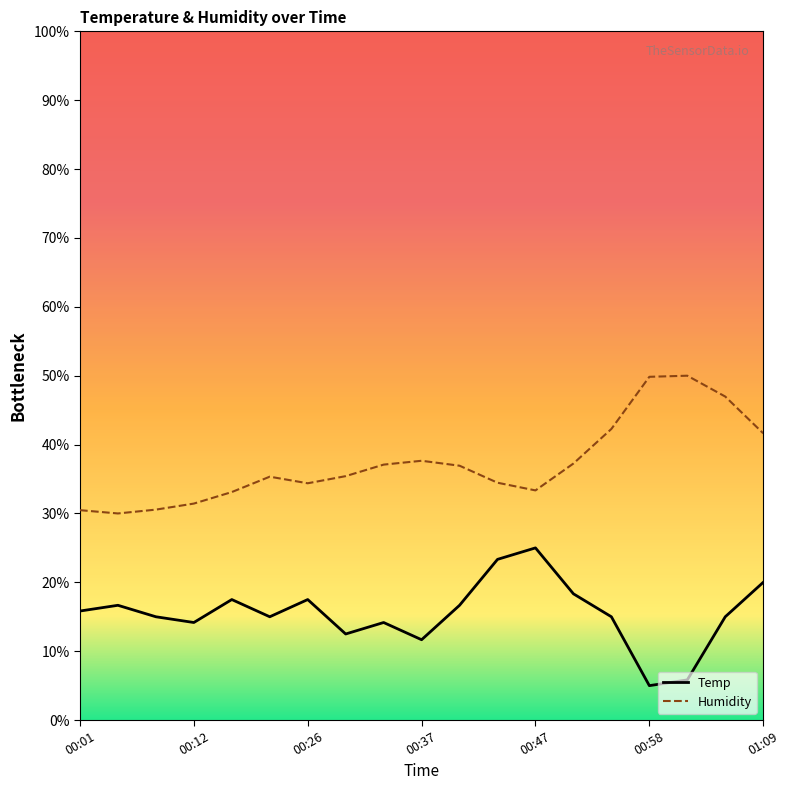

What is the highest value of the Humidity series?

50.0